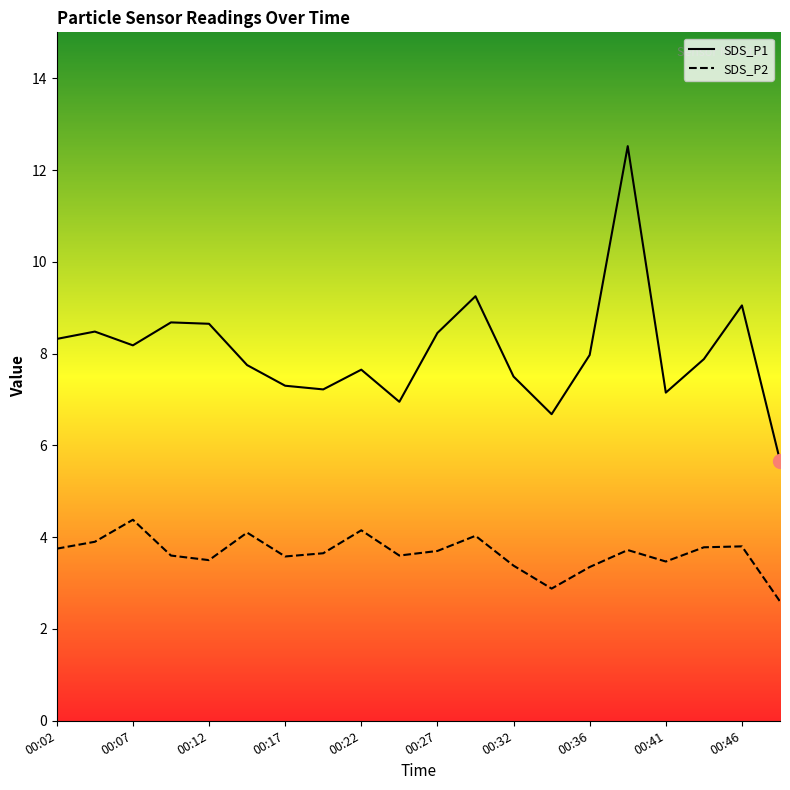

Is the value of SDS_P1 at 00:36 greater than the value of SDS_P2 at 10?

Yes